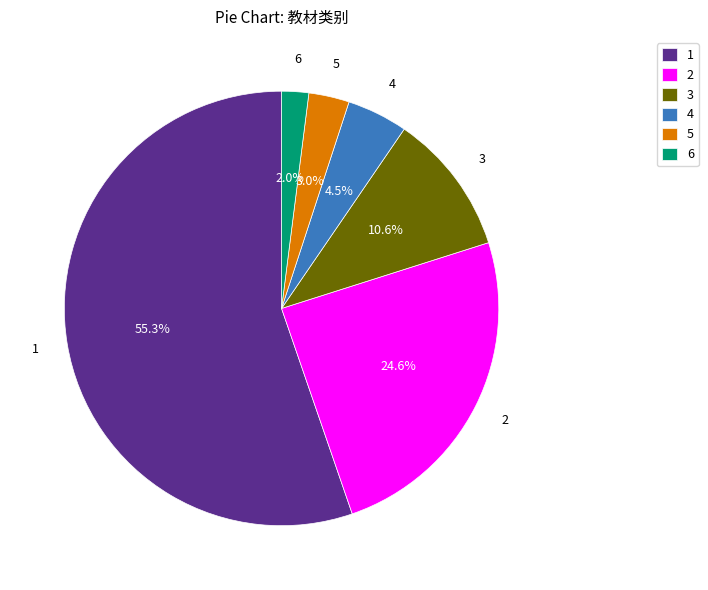

Rank the categories by value from lowest to highest.

6, 5, 4, 3, 2, 1